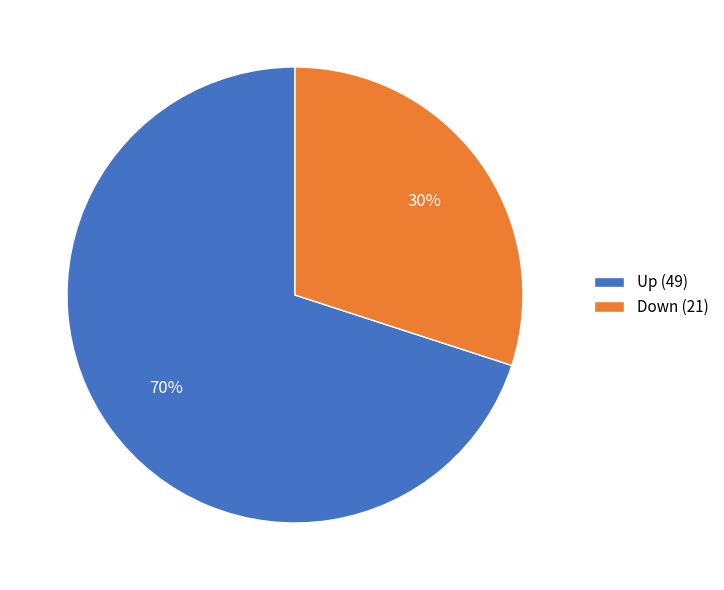

How many slices are in this pie chart?

2